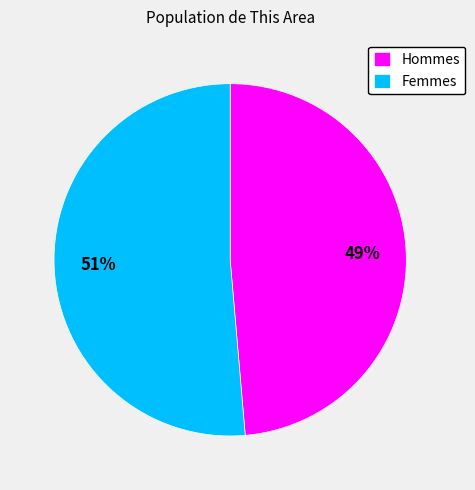

Between Hommes and Femmes, which is larger?

Femmes